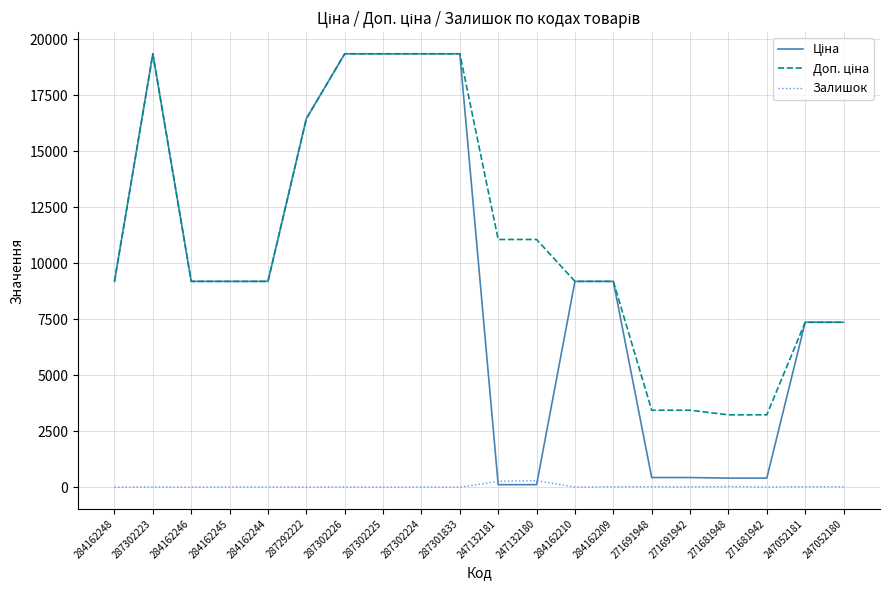

Does the chart have visible grid lines?

Yes